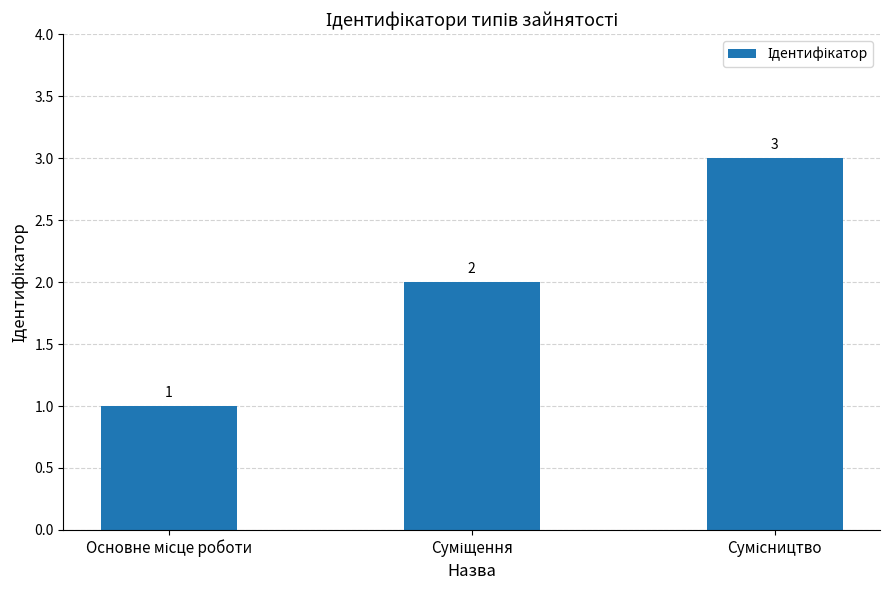

Count the values in the range 1 to 3.

3